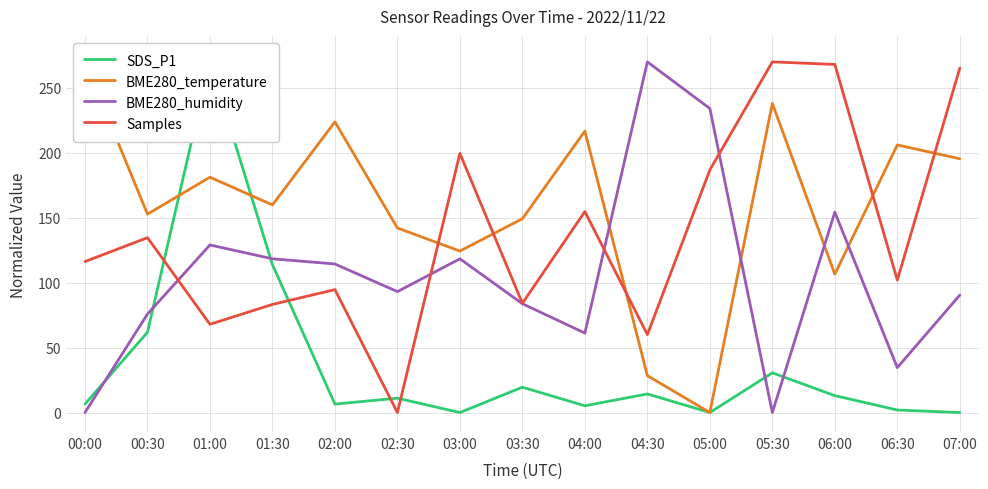

Does the chart have visible grid lines?

Yes